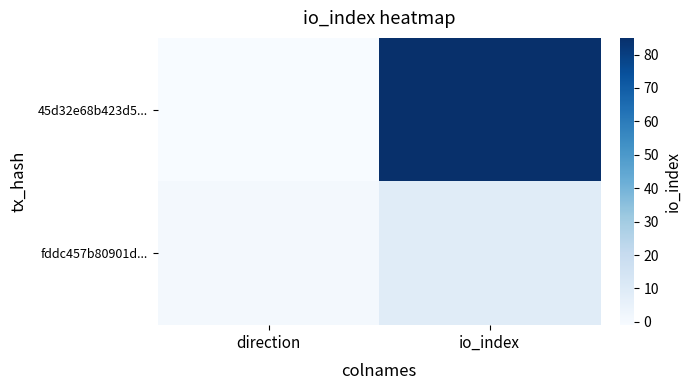

Which series has the largest total across all categories?

45d32e68b423d5...